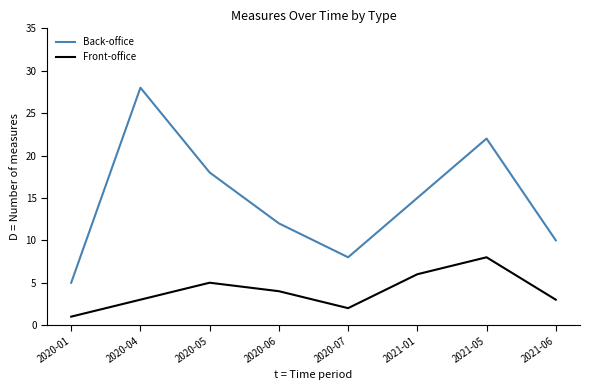

What is the highest value of the Back-office series?

28